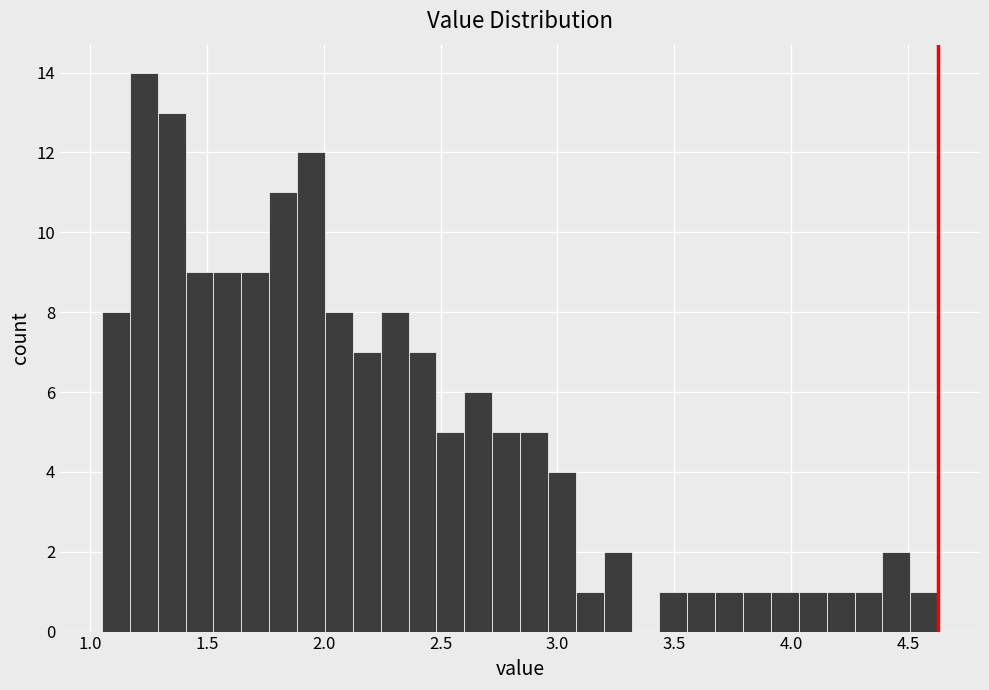

Read against the x-axis, roughly where is the centre of the tallest bar?

1.25